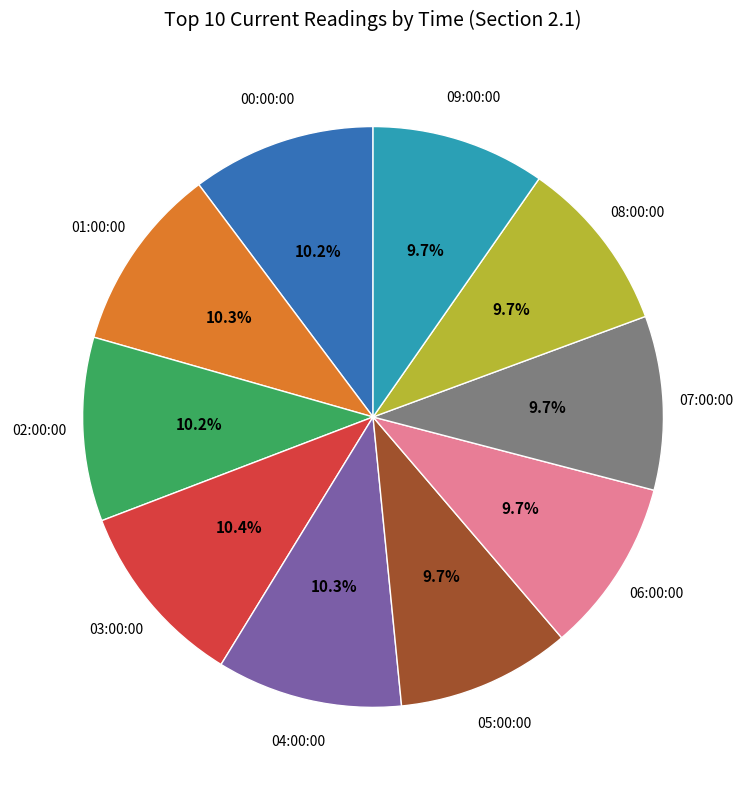

Is there a majority slice in this chart?

No